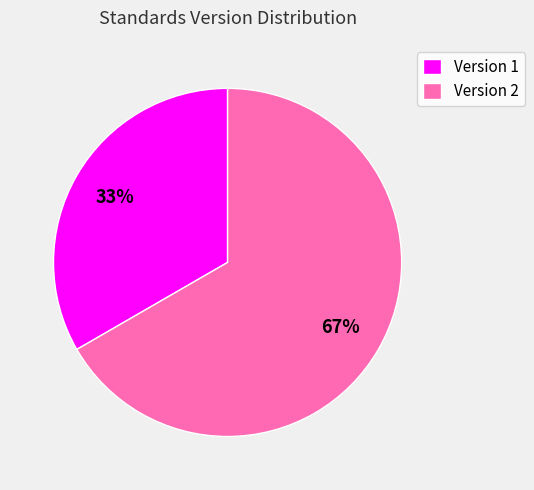

To the nearest percent, what portion does Version 1 represent?

33%